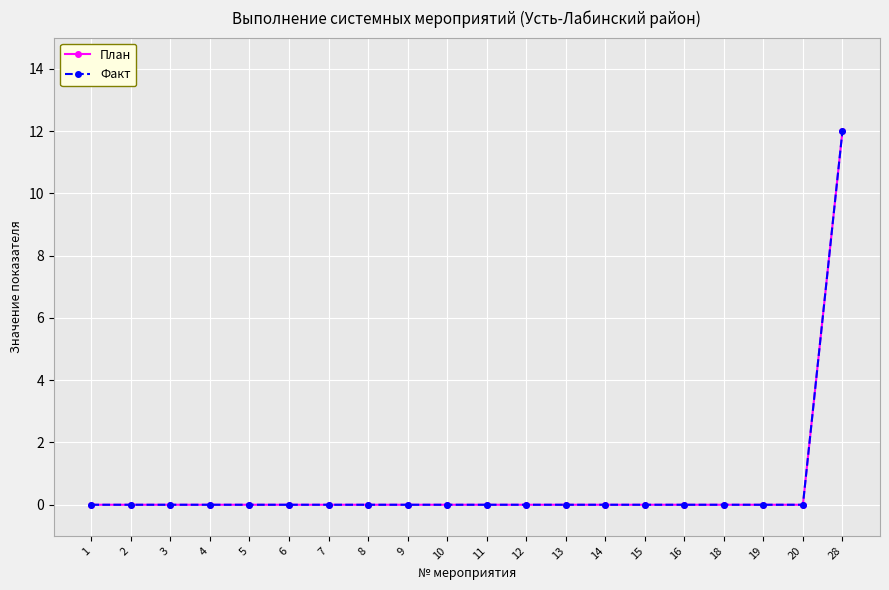

Does the chart have visible grid lines?

Yes